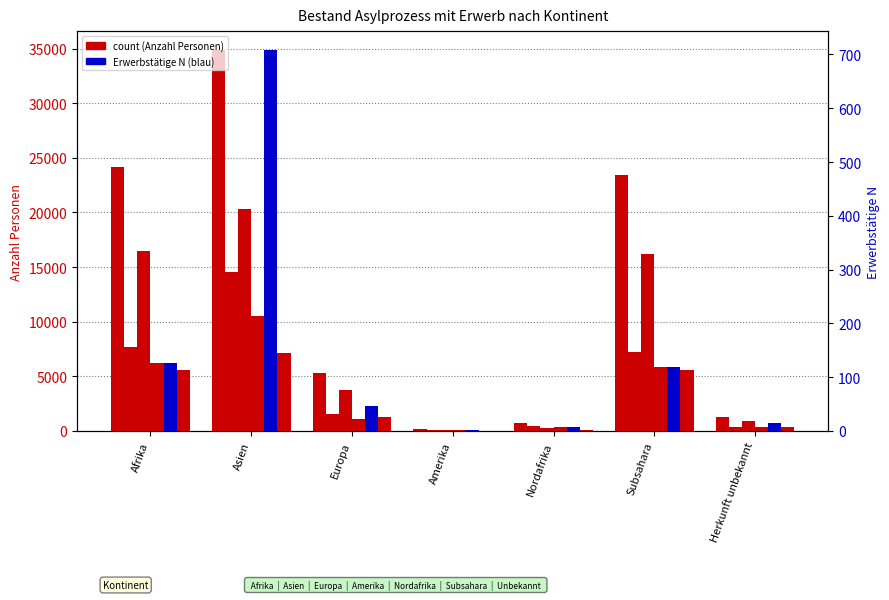

Between Nordafrika and Subsahara, which is larger?

Subsahara